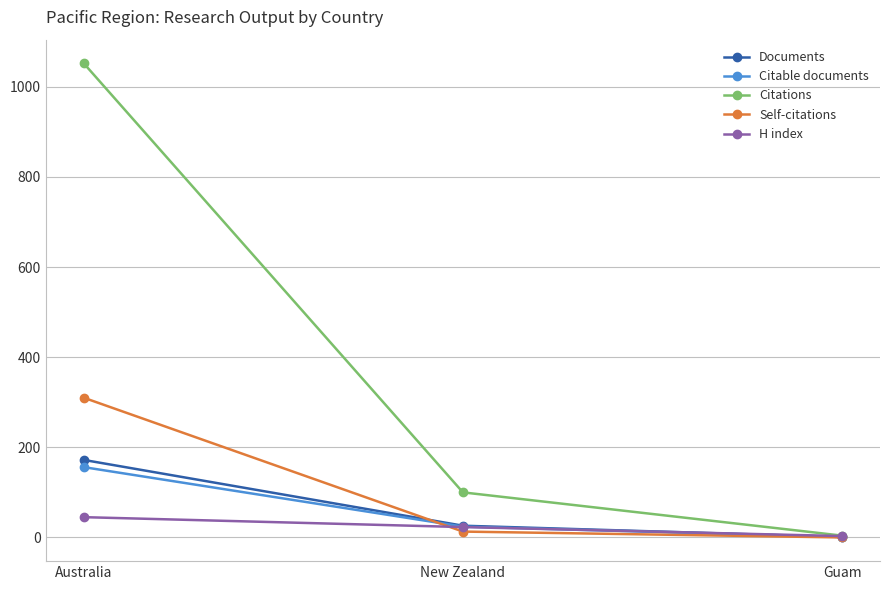

Is the value of Citable documents at New Zealand greater than the value of H index at Guam?

Yes